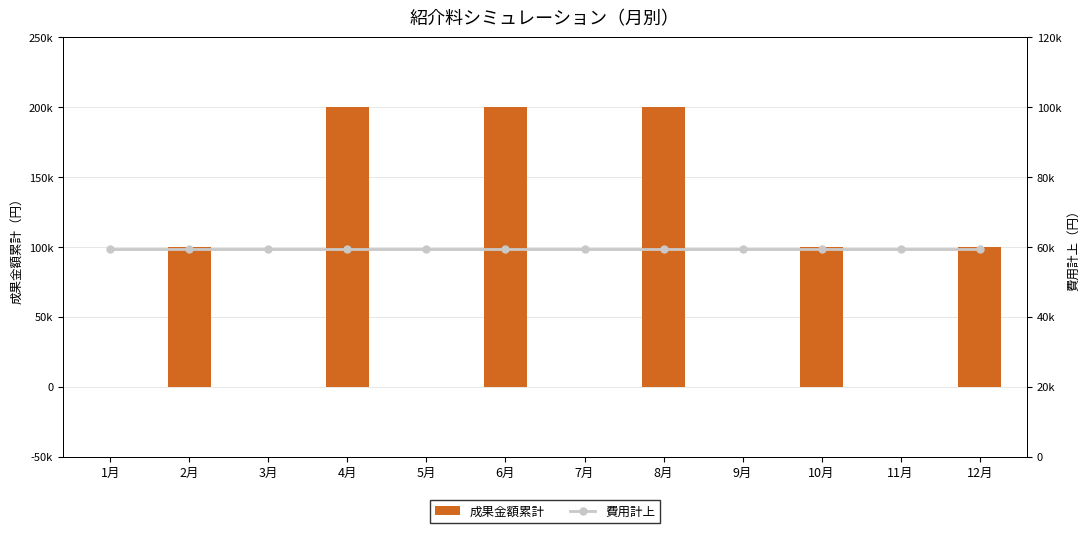

What is the label of the 12th bar from the left?

12月